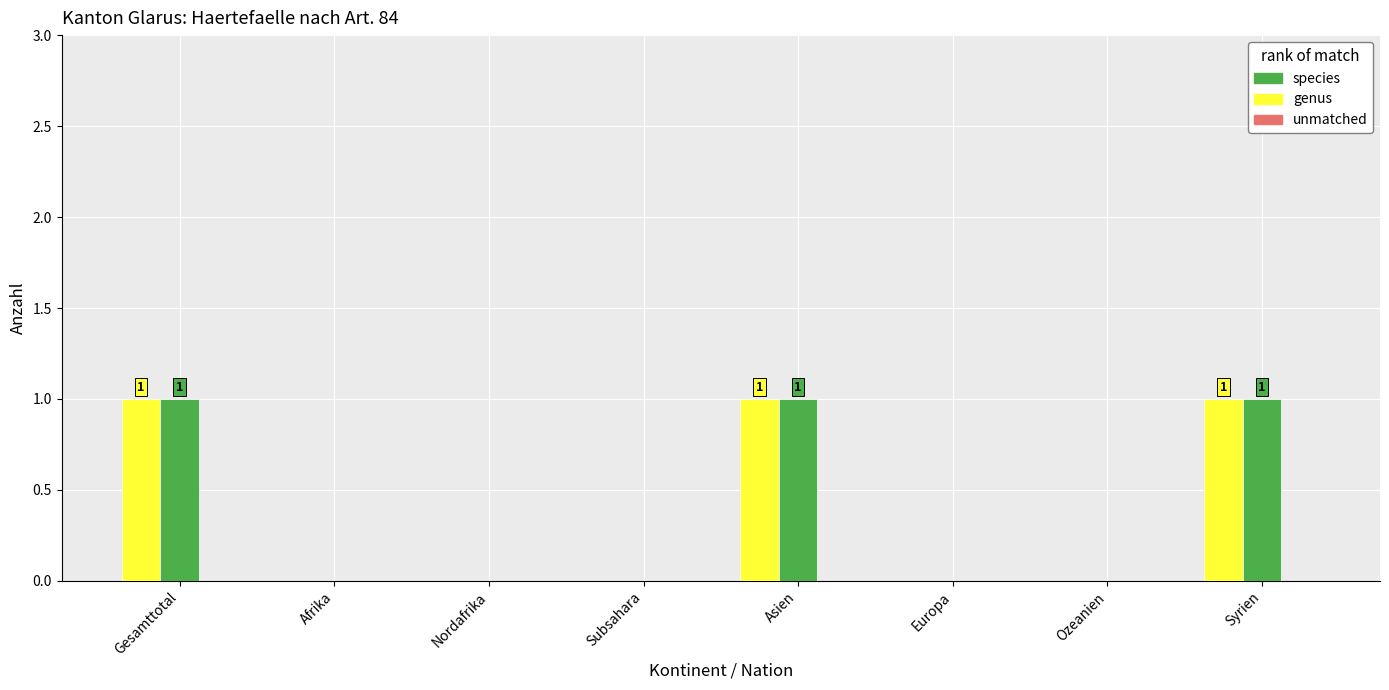

The value of species at Asien is 1. True or false?

True